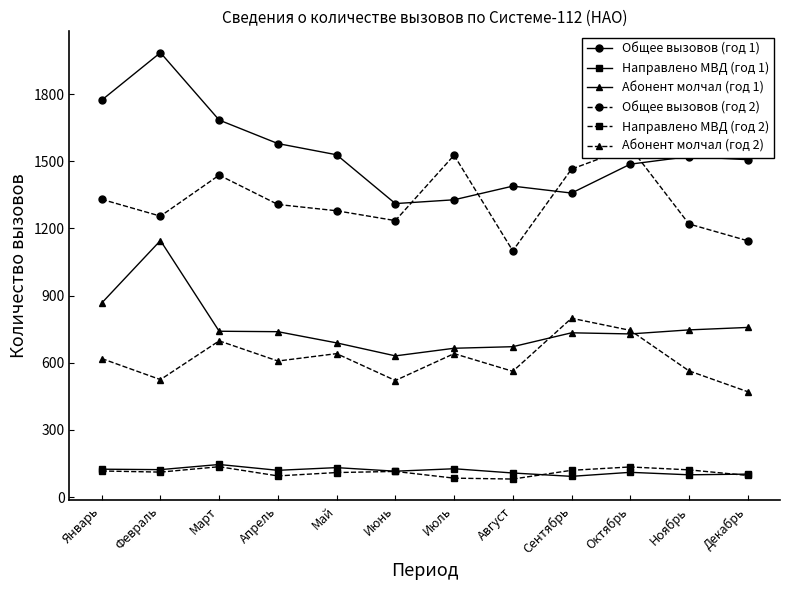

Reading left to right, extract all data points from this chart.

Общее вызовов (год 1): Январь=1773	Февраль=1985	Март=1684	Апрель=1579	Май=1529	Июнь=1311	Июль=1328	Август=1389	Сентябрь=1358	Октябрь=1487	Ноябрь=1521	Декабрь=1507
Направлено МВД (год 1): Январь=125	Февраль=123	Март=146	Апрель=120	Май=132	Июнь=116	Июль=127	Август=108	Сентябрь=93	Октябрь=111	Ноябрь=100	Декабрь=103
Абонент молчал (год 1): Январь=867	Февраль=1146	Март=741	Апрель=739	Май=689	Июнь=631	Июль=665	Август=672	Сентябрь=734	Октябрь=729	Ноябрь=747	Декабрь=758
Общее вызовов (год 2): Январь=1330	Февраль=1255	Март=1438	Апрель=1307	Май=1279	Июнь=1235	Июль=1527	Август=1100	Сентябрь=1465	Октябрь=1562	Ноябрь=1220	Декабрь=1145
Направлено МВД (год 2): Январь=117	Февраль=112	Март=136	Апрель=95	Май=110	Июнь=115	Июль=85	Август=81	Сентябрь=120	Октябрь=135	Ноябрь=122	Декабрь=97
Абонент молчал (год 2): Январь=619	Февраль=525	Март=698	Апрель=608	Май=641	Июнь=521	Июль=641	Август=562	Сентябрь=799	Октябрь=745	Ноябрь=564	Декабрь=471